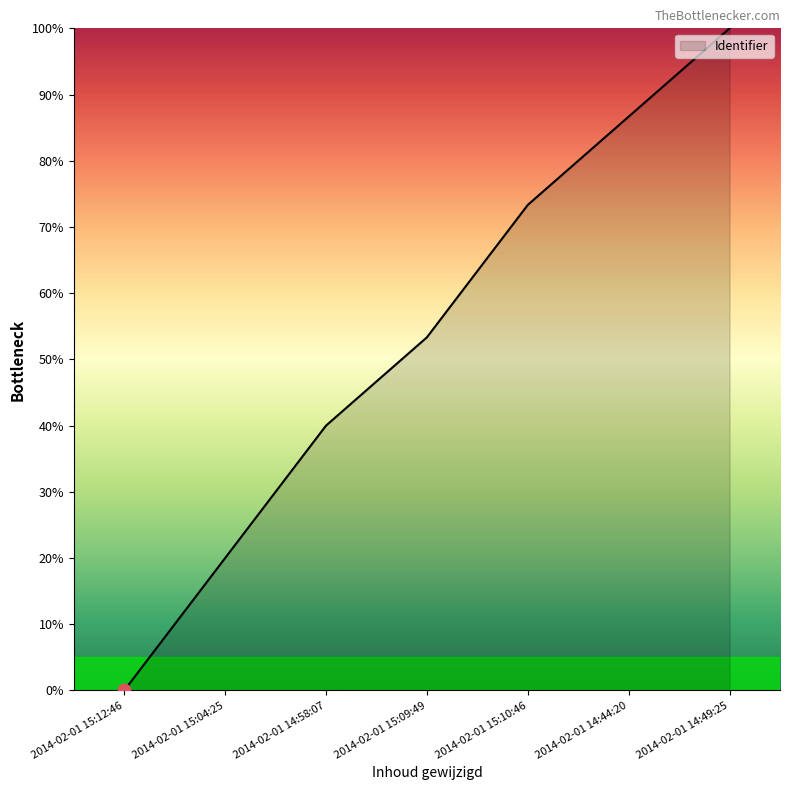

What is the change in value from 2014-02-01 14:44:20 to 2014-02-01 14:49:25?

+13.3